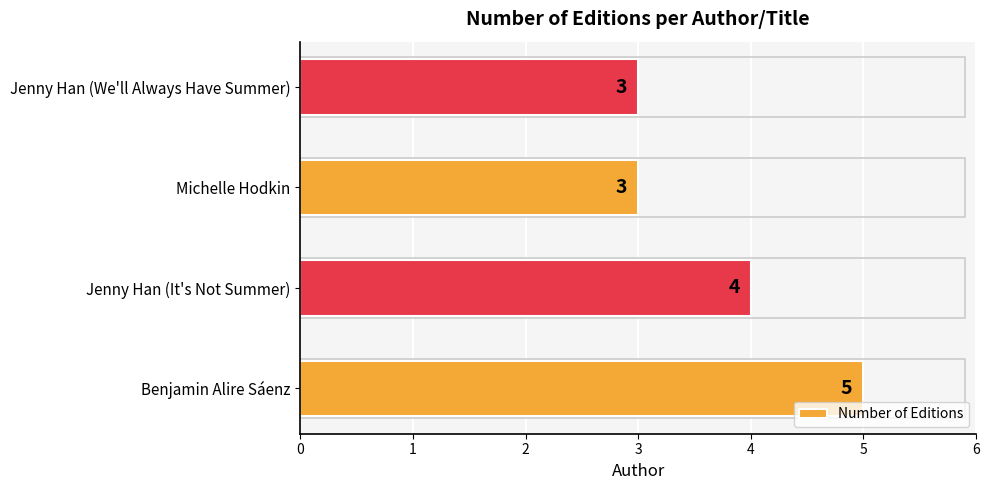

The chart shows a value of 6 at Jenny Han (It's Not Summer). True or false?

False